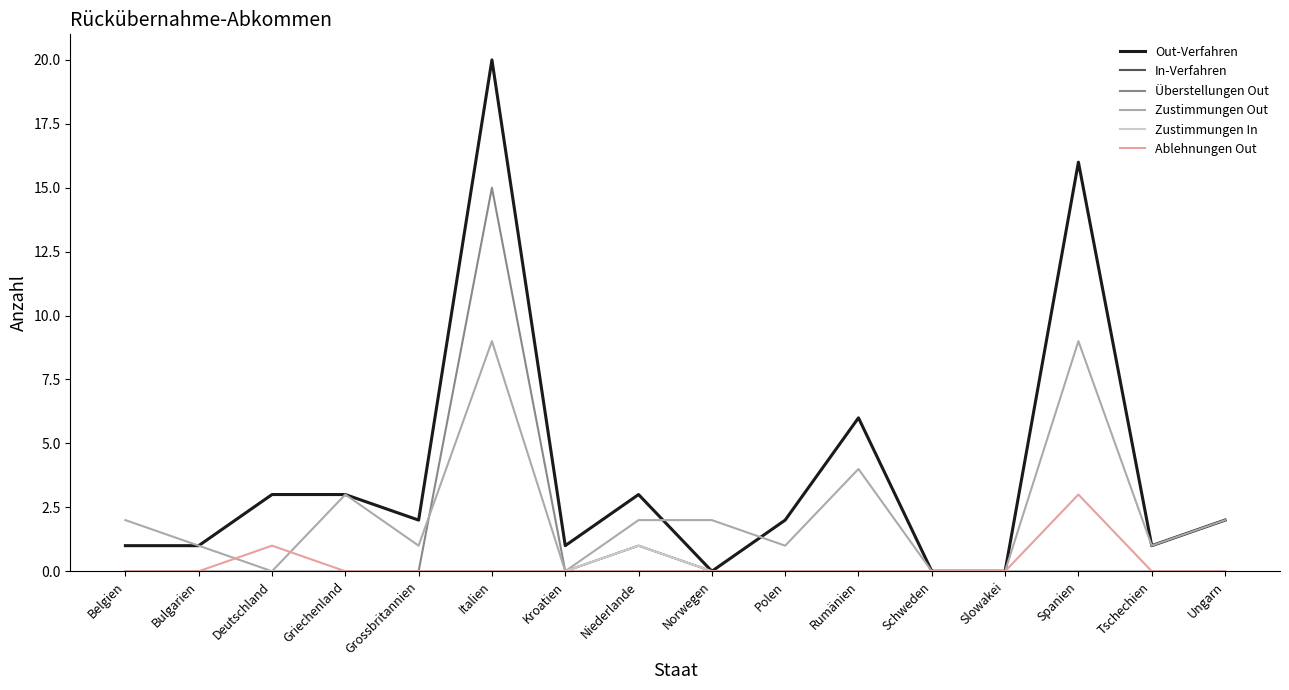

Does the chart display data point markers on the line(s)?

No